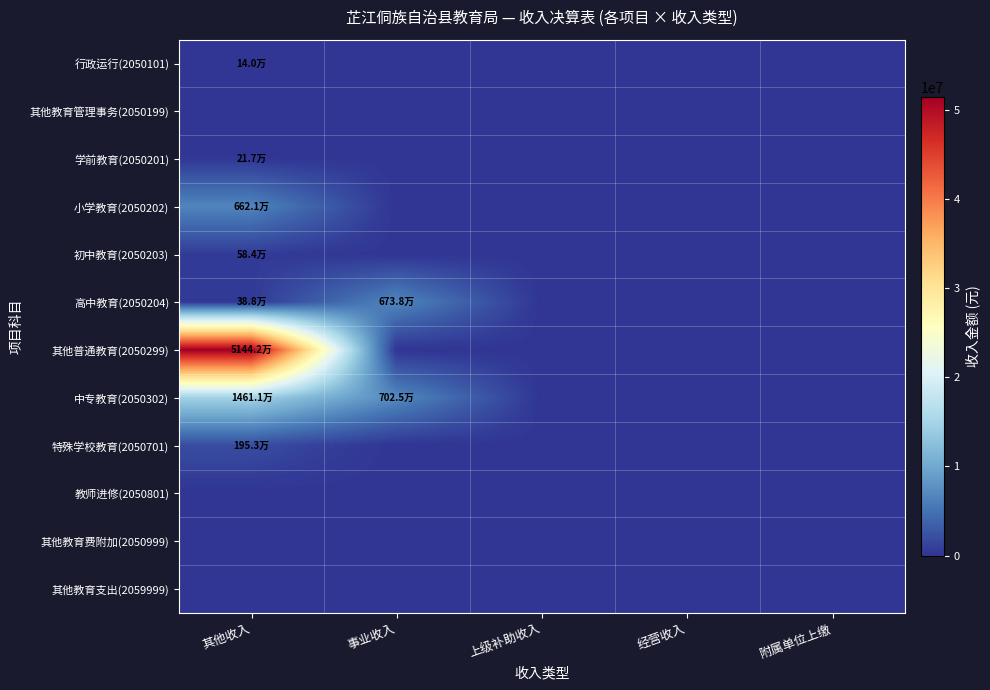

At which category is the sum across all series the highest?

其他收入